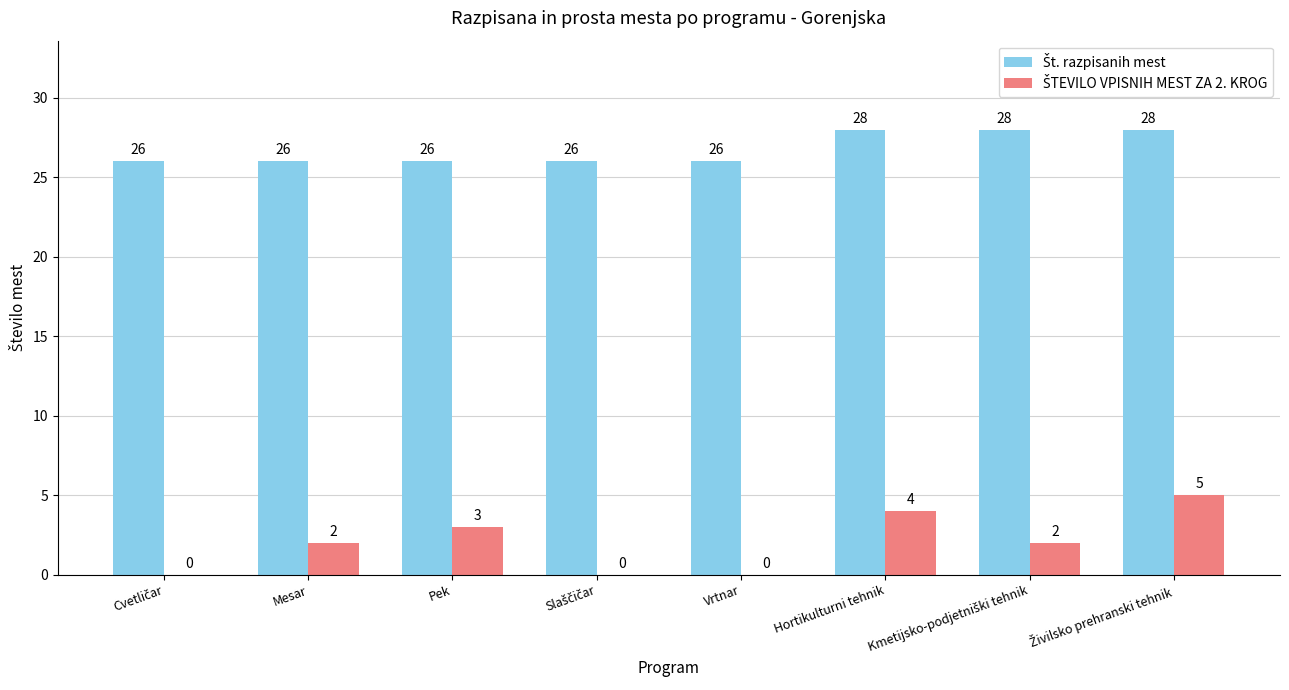

What is the total value across all series at Mesar?

28